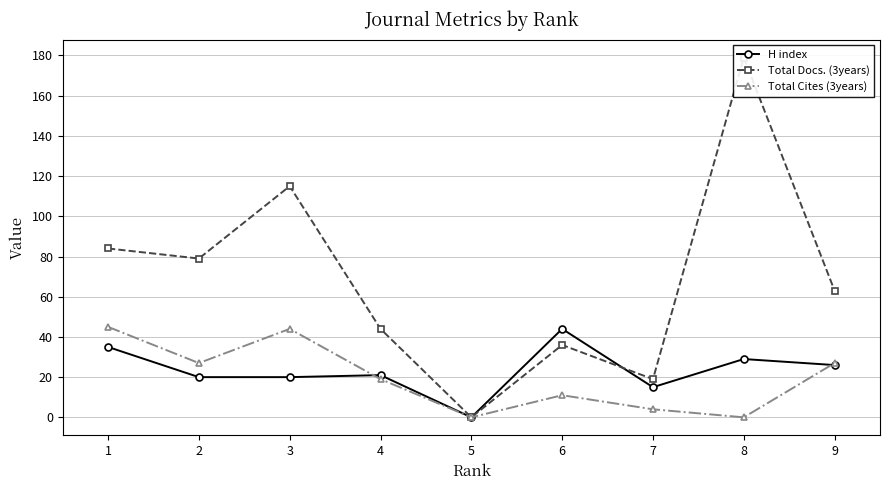

The Total Cites (3years) series shows 19 at 6. True or false?

False